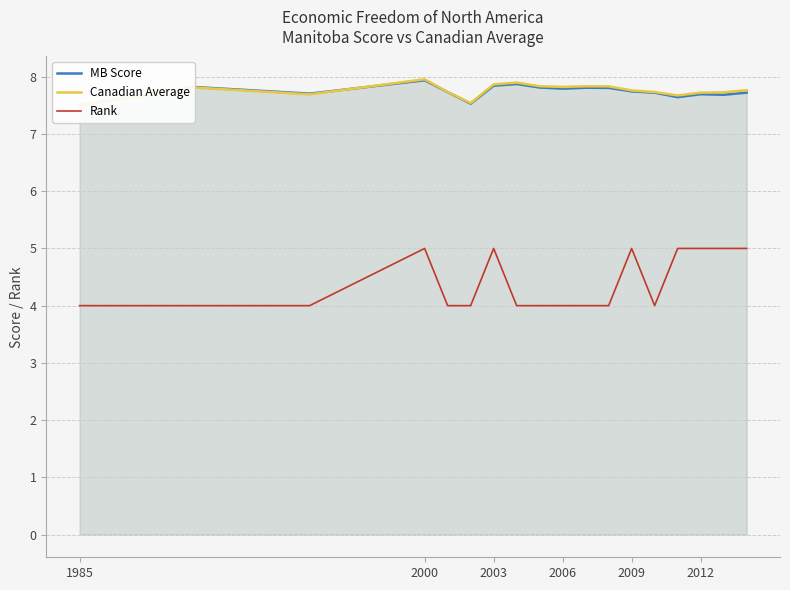

What is the lowest value of the Rank series?

4